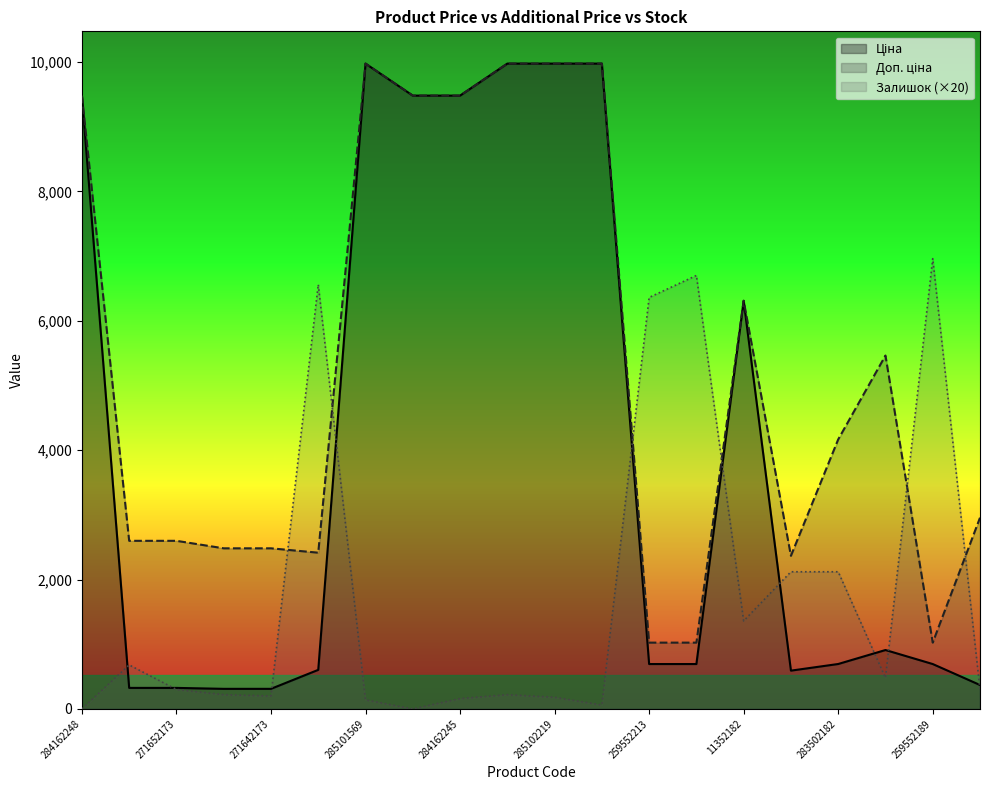

What is the difference between the Залишок values at 283522151 and 285101569?

160.0